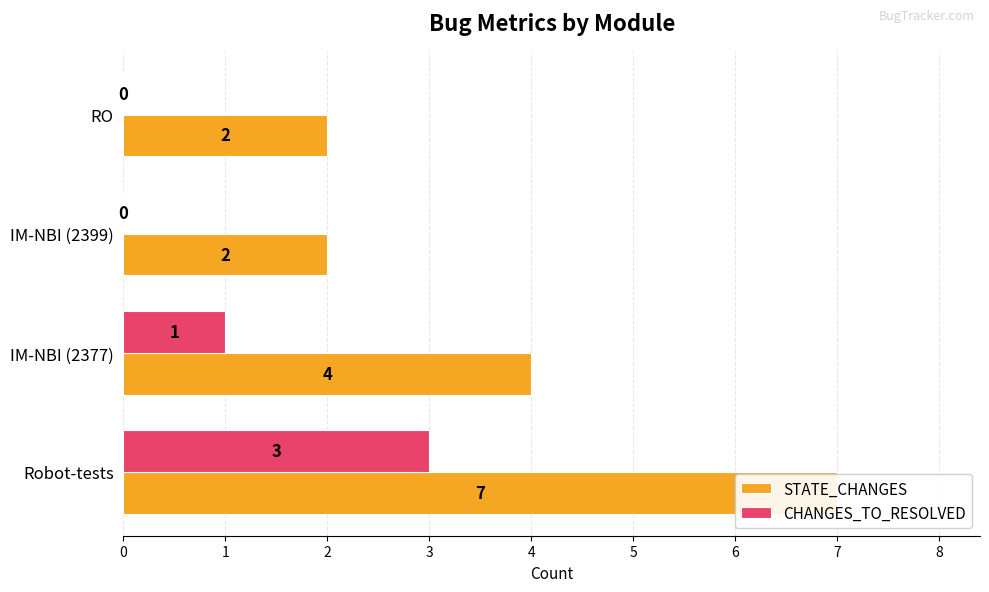

Rank the series at 1 from lowest to highest value.

CHANGES_TO_RESOLVED, STATE_CHANGES